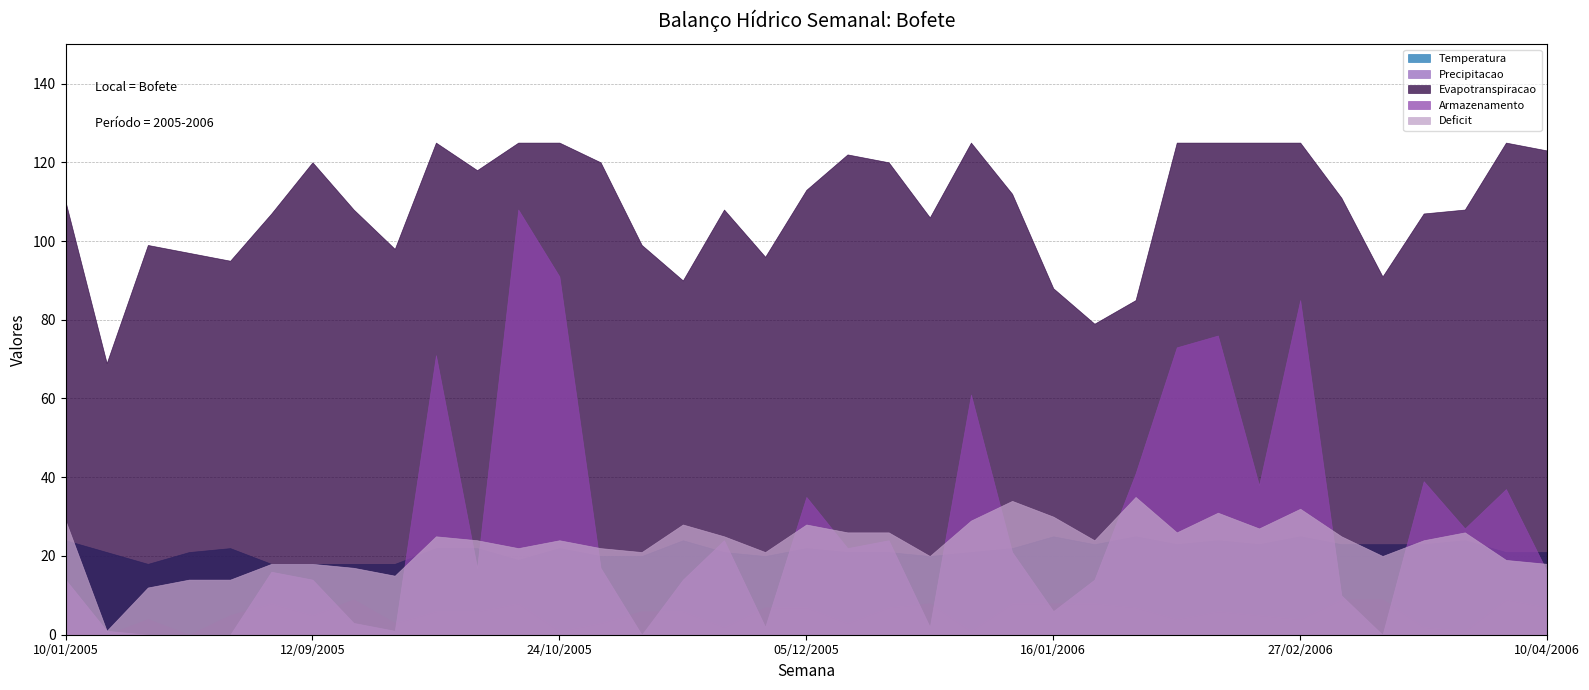

Does the chart have visible grid lines?

Yes